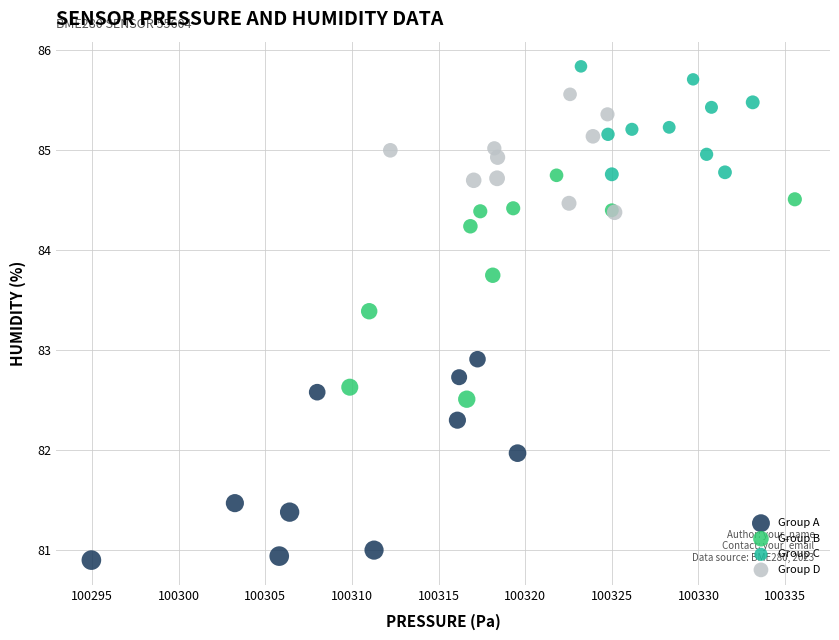

Which series has the widest spread of Y values?

Group B